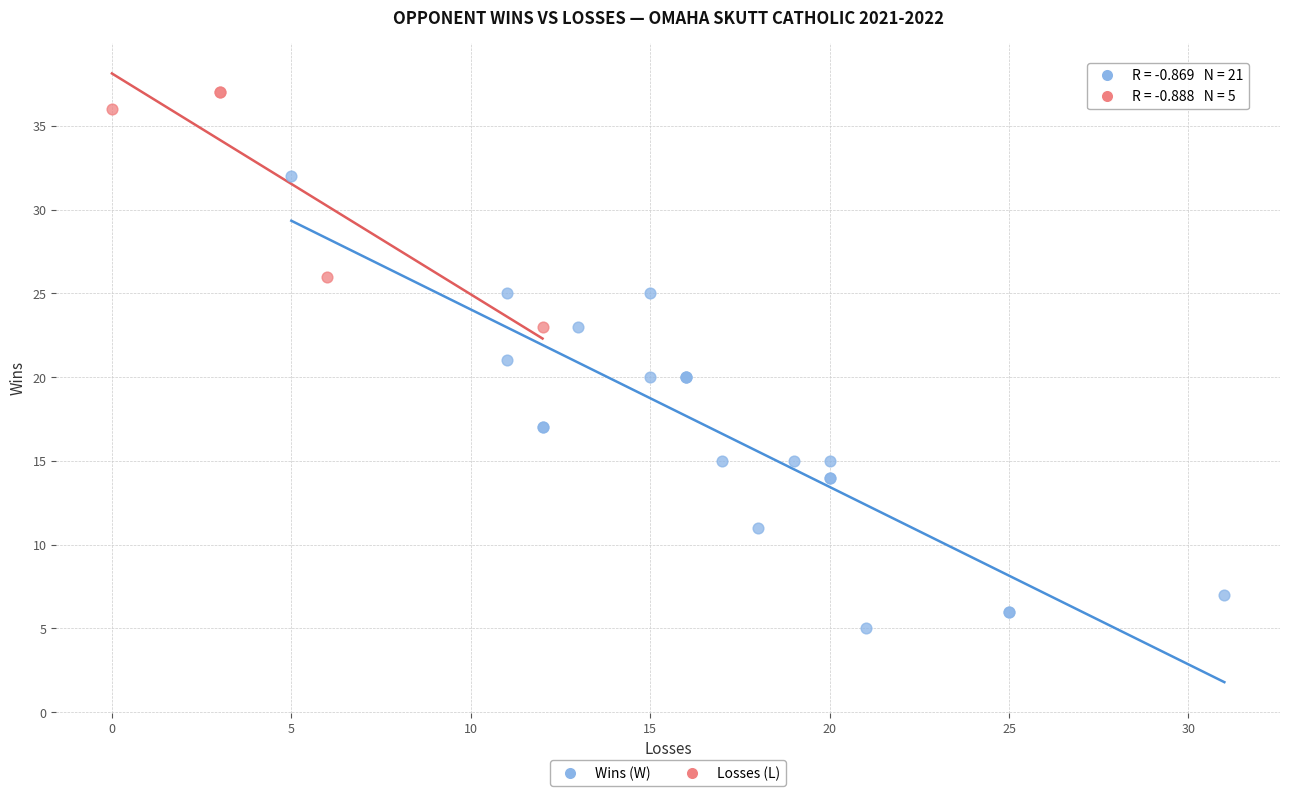

Which series contains the highest Y value?

Losses (L)